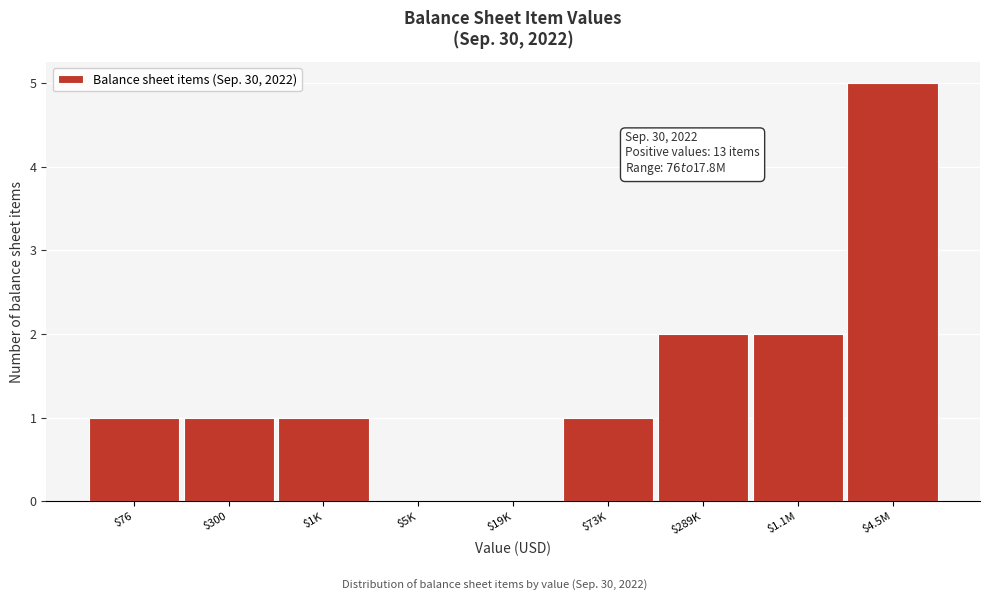

The value at $4.5M is 5. True or false?

True